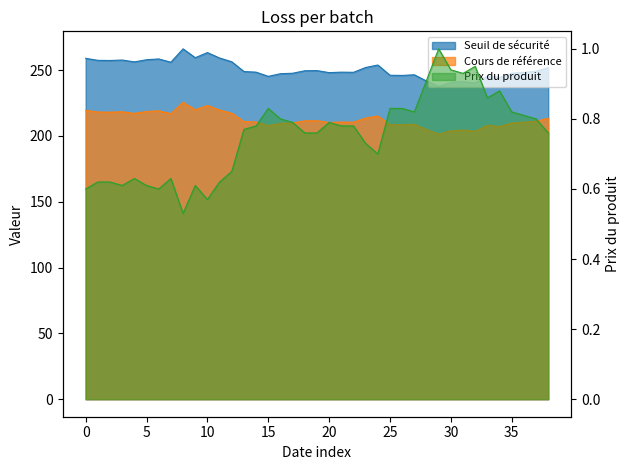

Rank the series at 2024-09-27 from lowest to highest value.

Prix du produit, Cours de référence, Seuil de sécurité